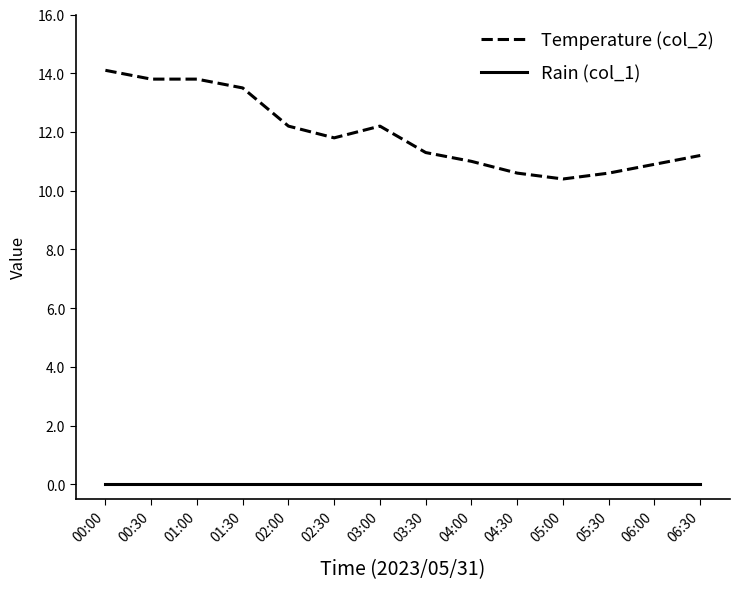

What position from the left is 06:30?

14